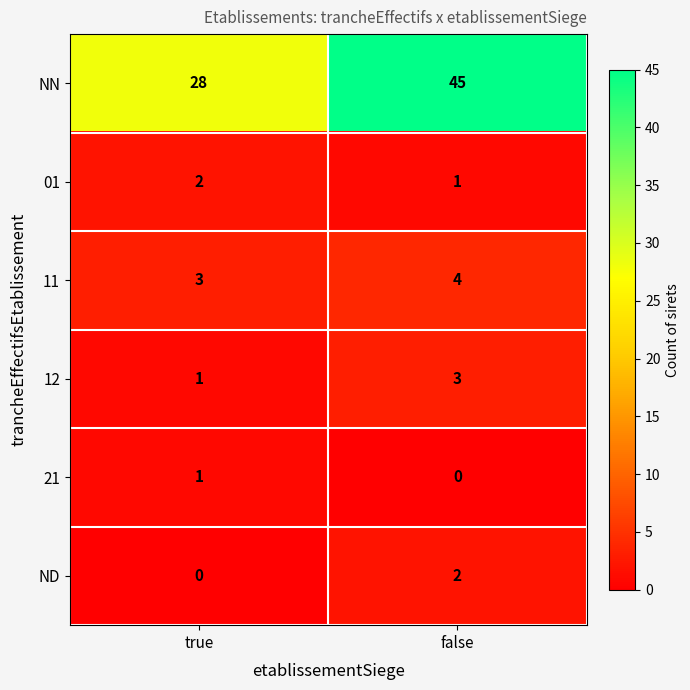

Which series has the widest spread of values?

NN